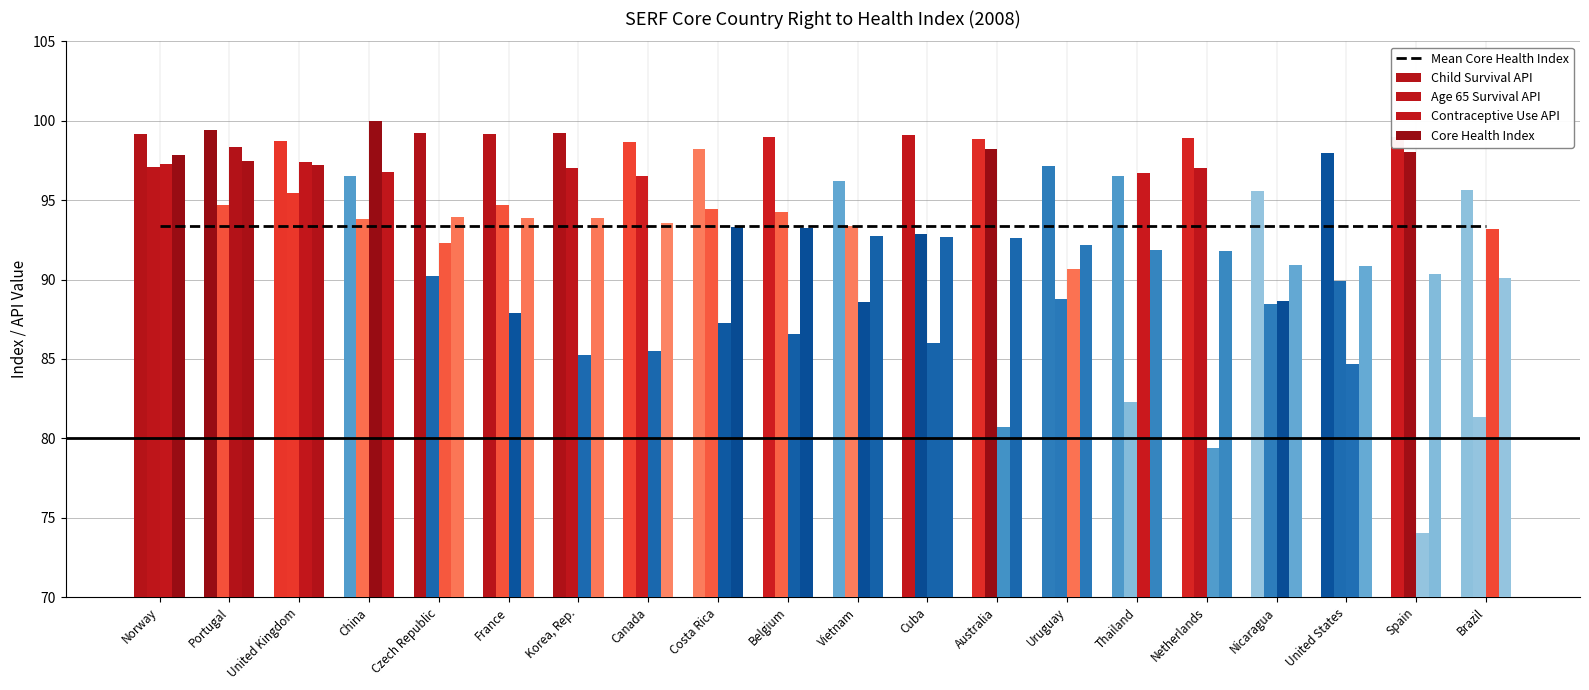

What is the total value across all series at Nicaragua?

456.9